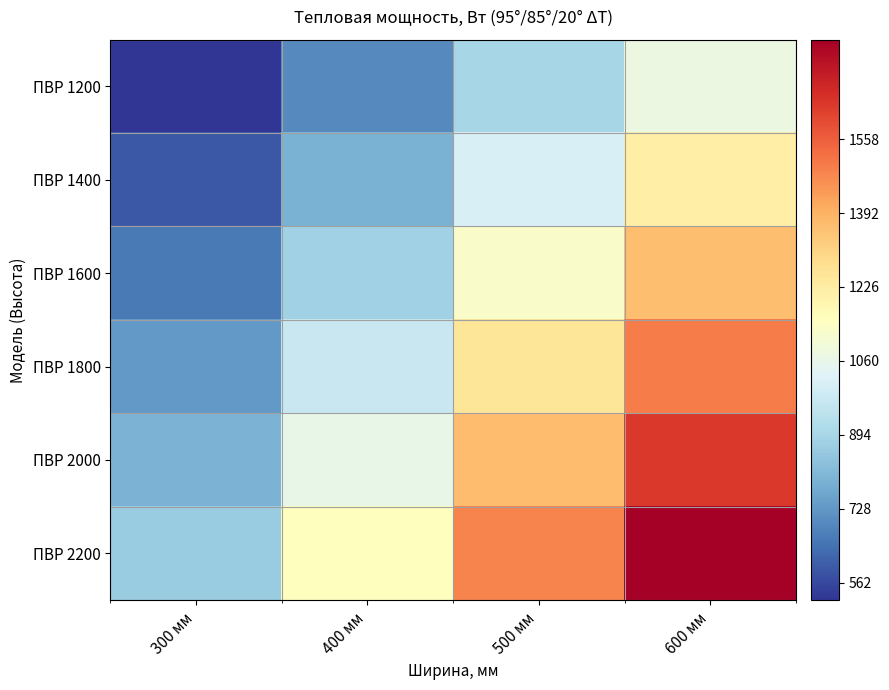

Which category has the highest value across all series?

600 мм